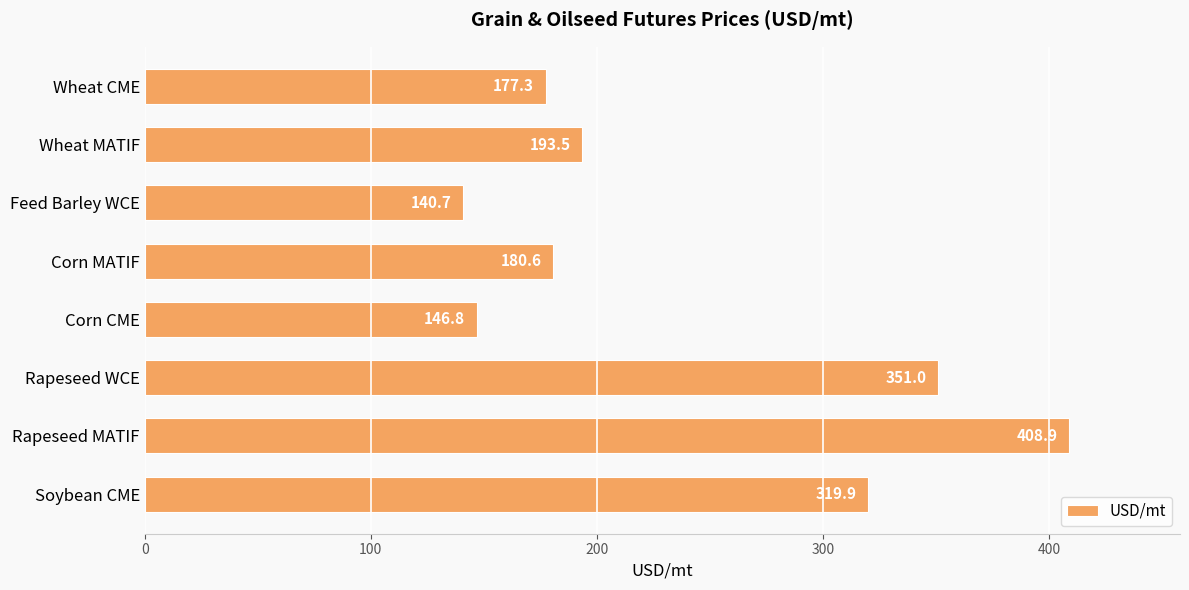

What is the smallest value displayed?

140.7